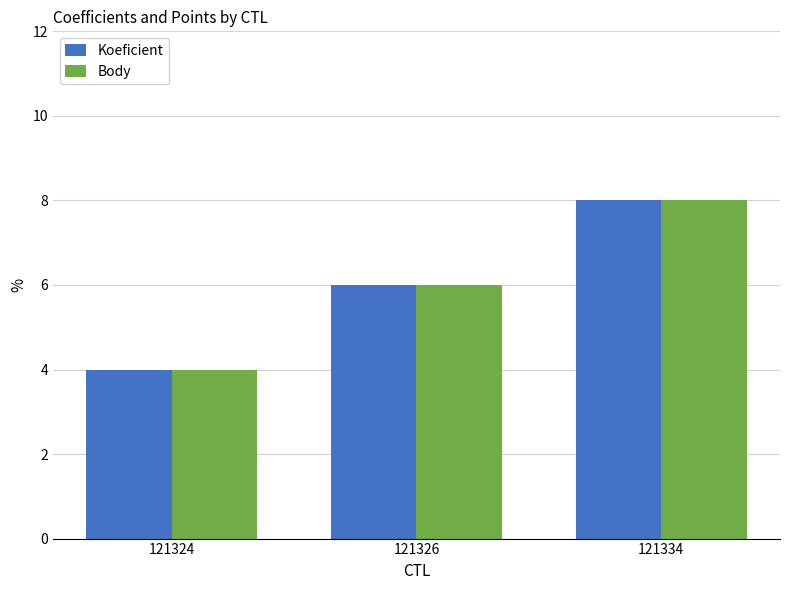

What are all the series names shown in the legend?

Koeficient, Body